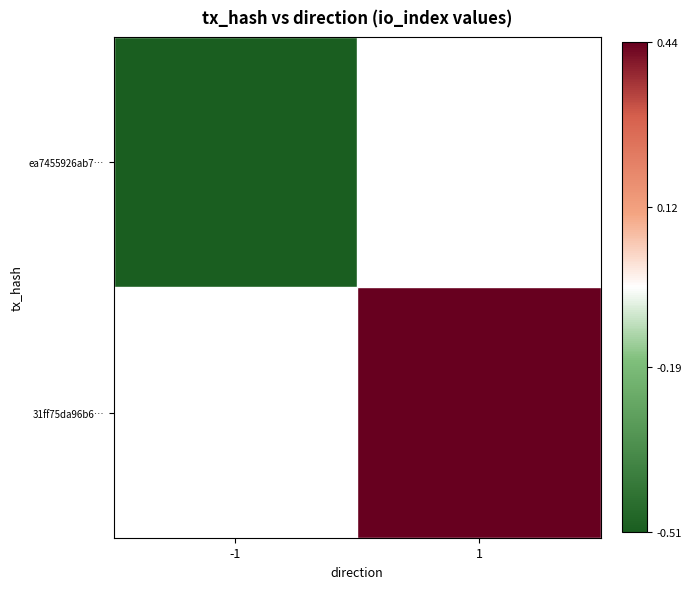

At which label does ea7455926ab7… reach its minimum?

-1